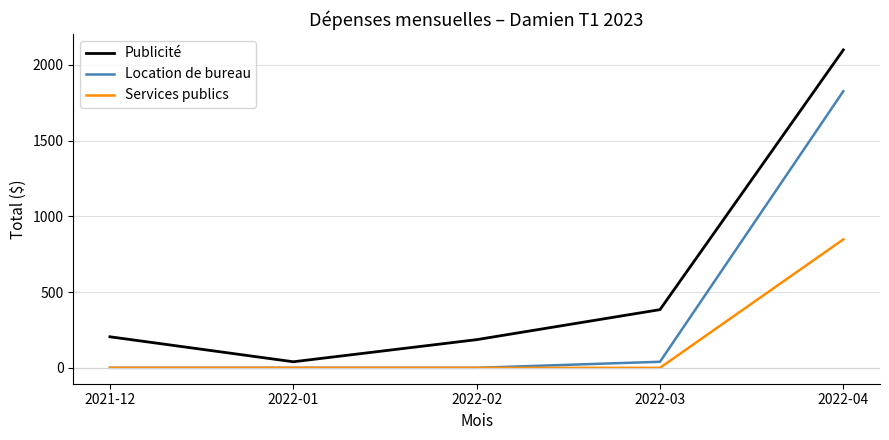

Which series has the widest spread of values?

Publicité